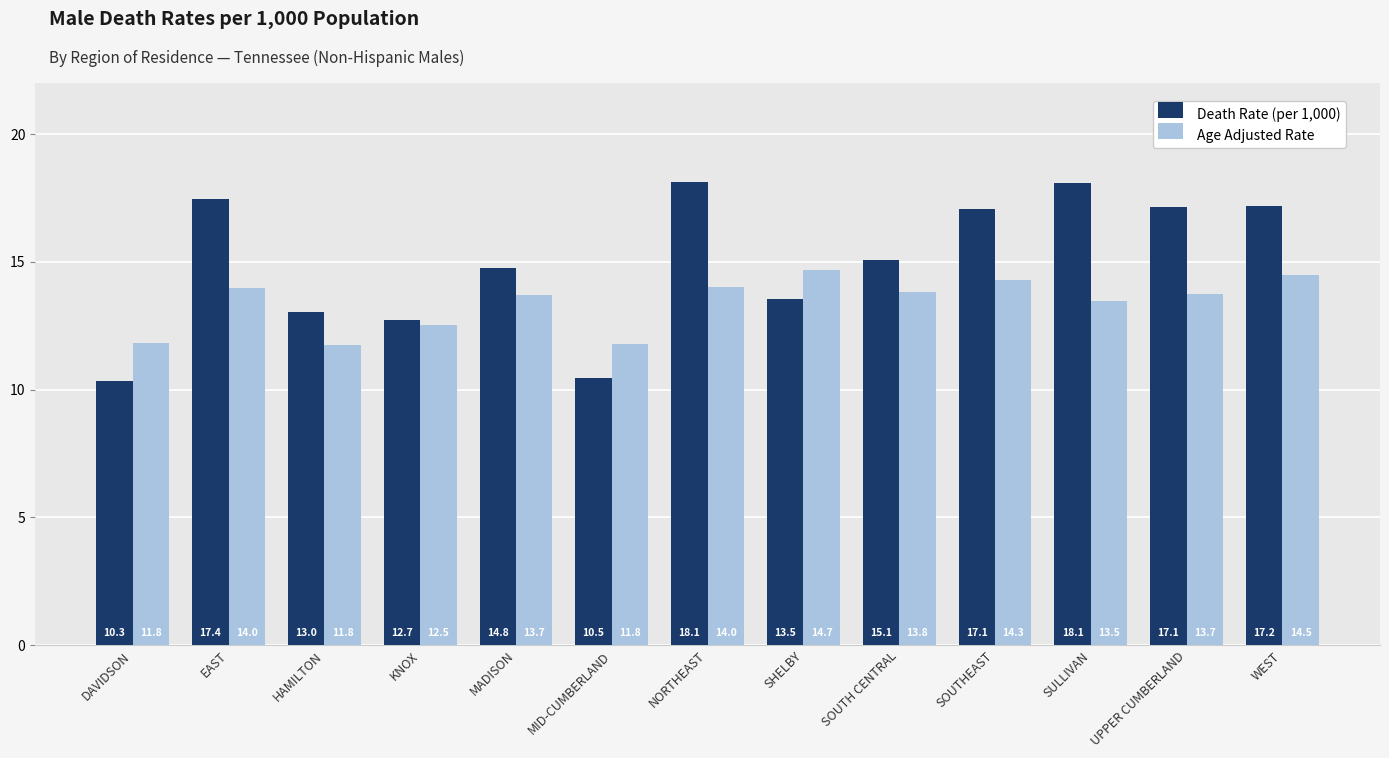

What is the difference between the Age Adjusted Rate values at WEST and SOUTH CENTRAL?

0.7